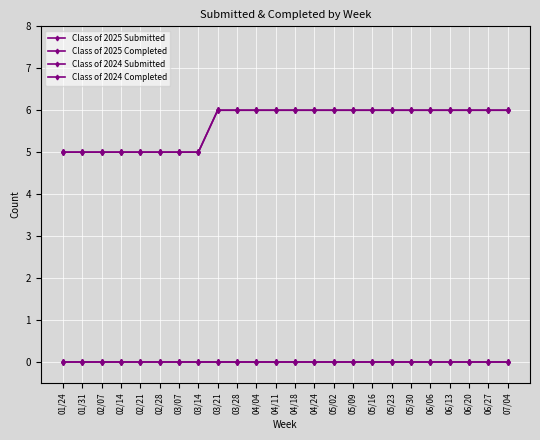

What is the difference between the Class of 2025 Completed values at 06/13 and 02/28?

1